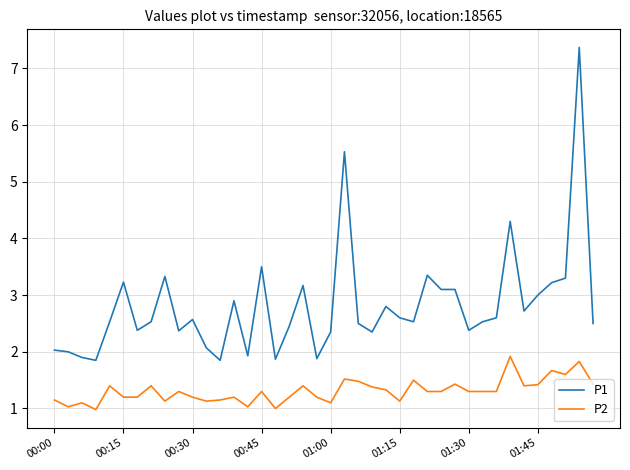

Rank the series by their average value, from lowest to highest.

P2, P1